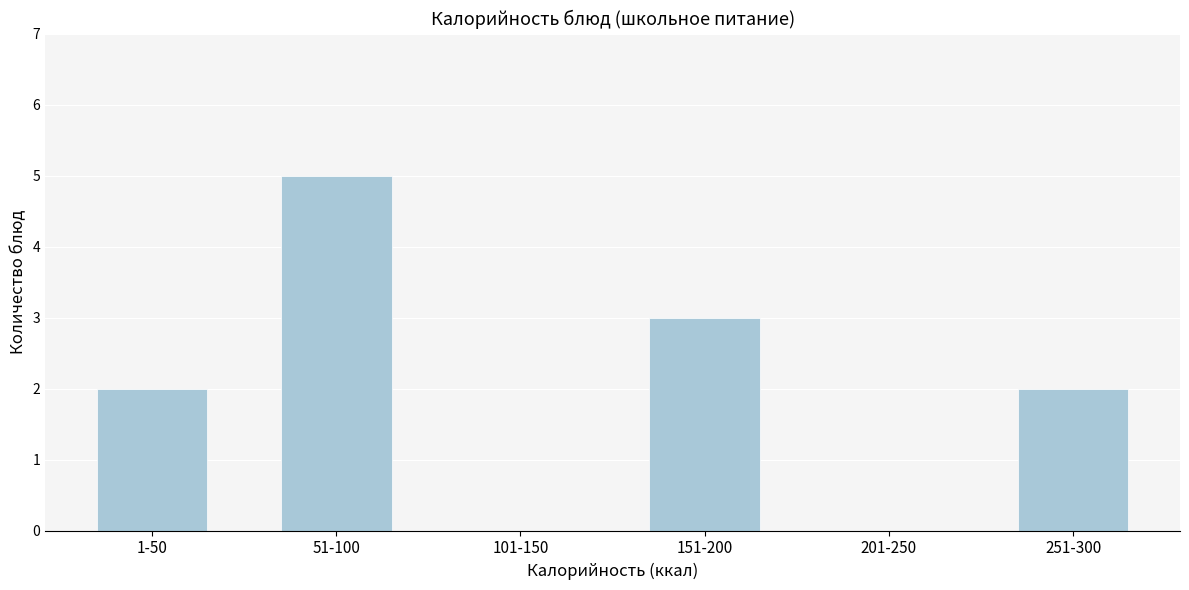

Reading left to right, transcribe all the data shown in this chart.

1-50=2	51-100=5	101-150=0	151-200=3	201-250=0	251-300=2